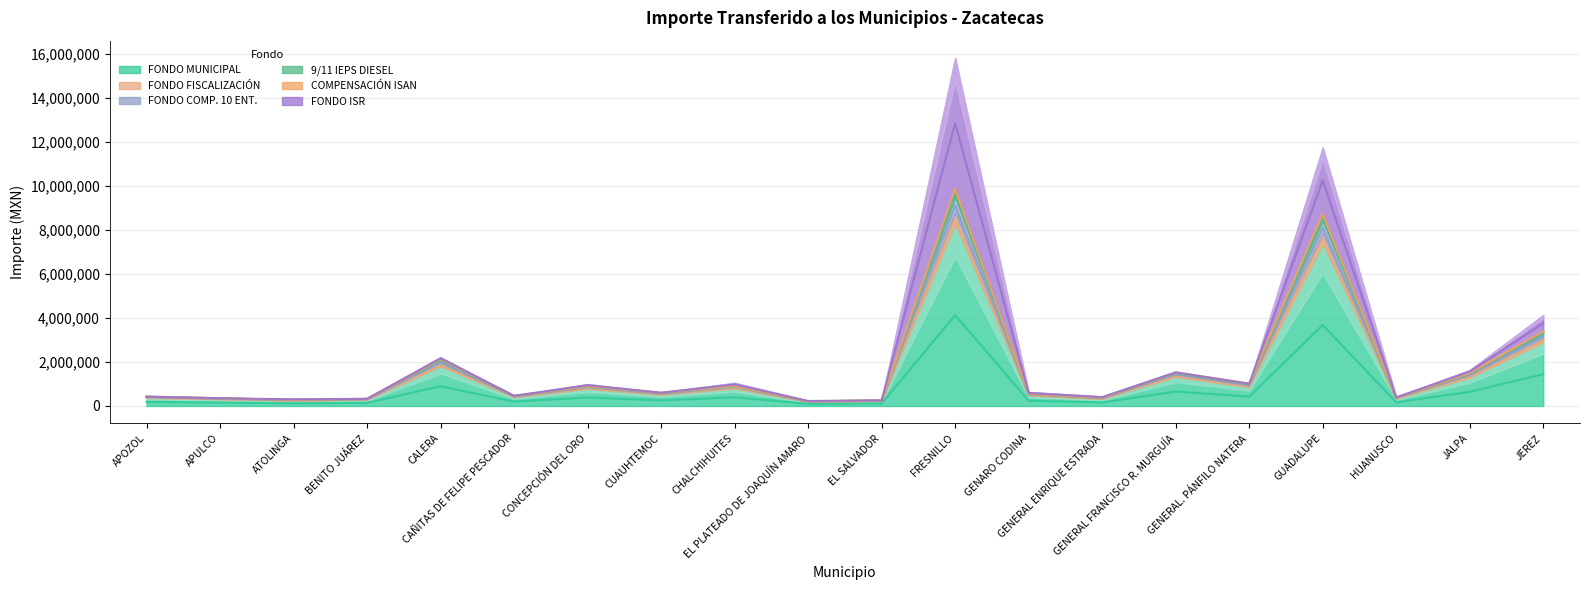

What is the difference between the maximum and minimum values in the FONDO FISCALIZACIÓN series?

8314903.0